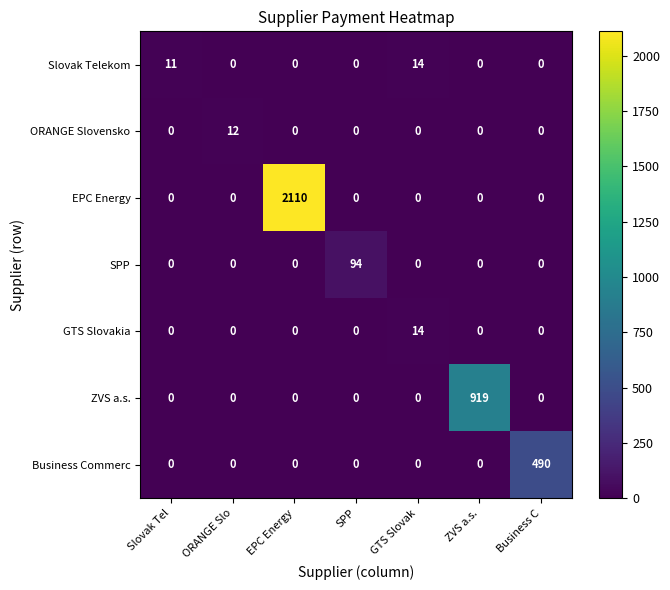

Is it true that ZVS a.s. equals 0 at ORANGE Slo?

True